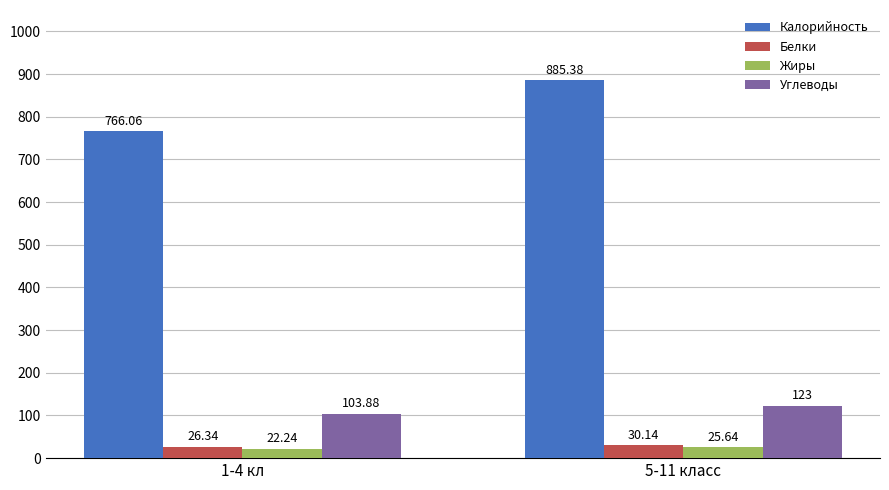

At which label is Калорийность closest to 825?

1-4 кл